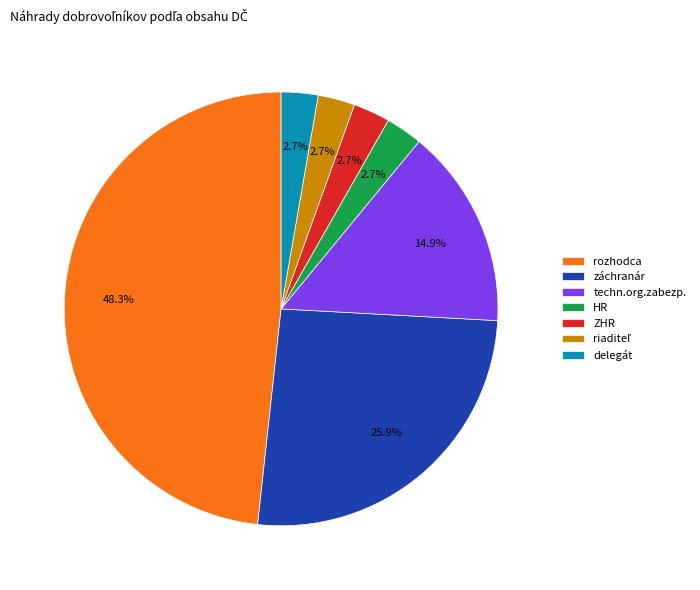

How many slices are in this pie chart?

7